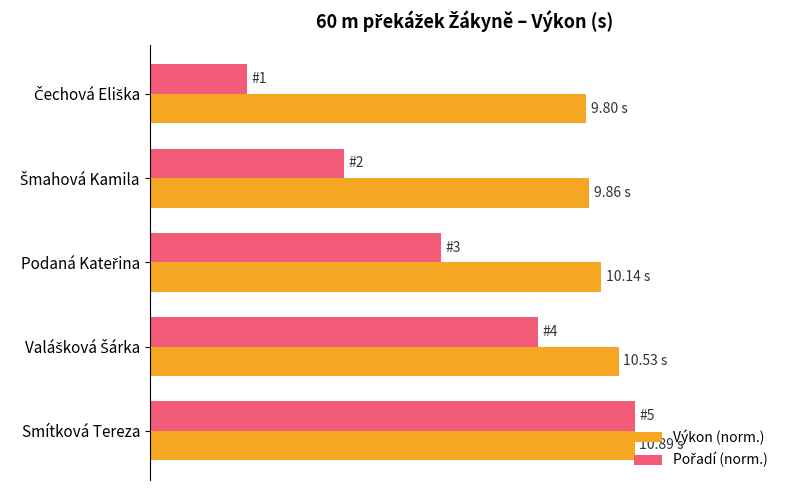

What is the difference between the maximum and minimum values in the Výkon (norm.) series?

0.1